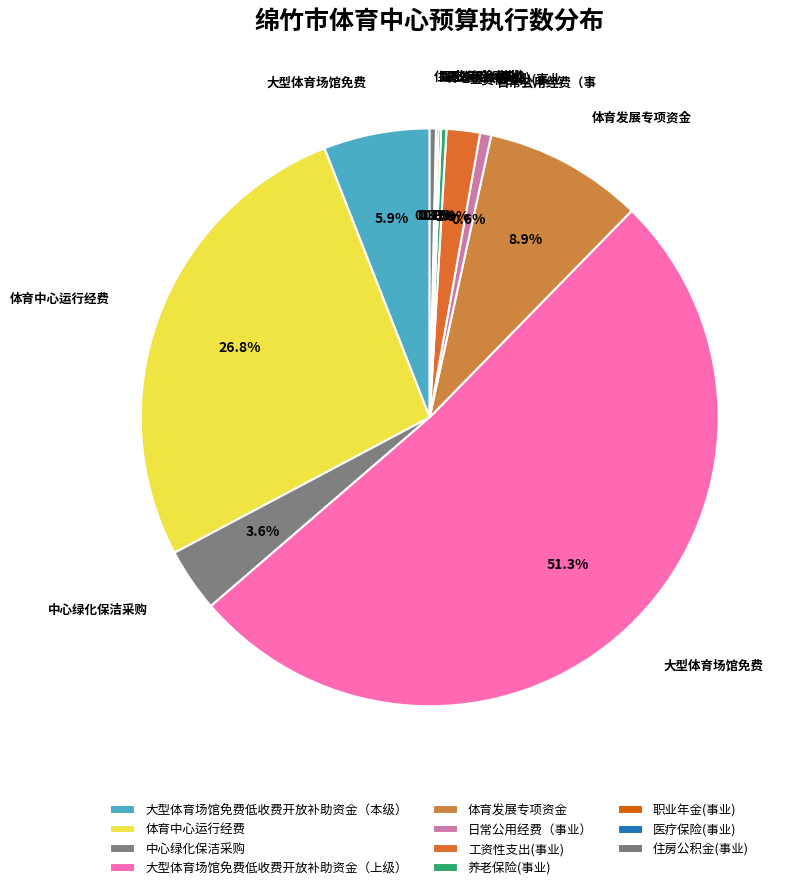

Which slice represents more than half of the pie?

大型体育场馆免费低收费开放补助资金（上级）